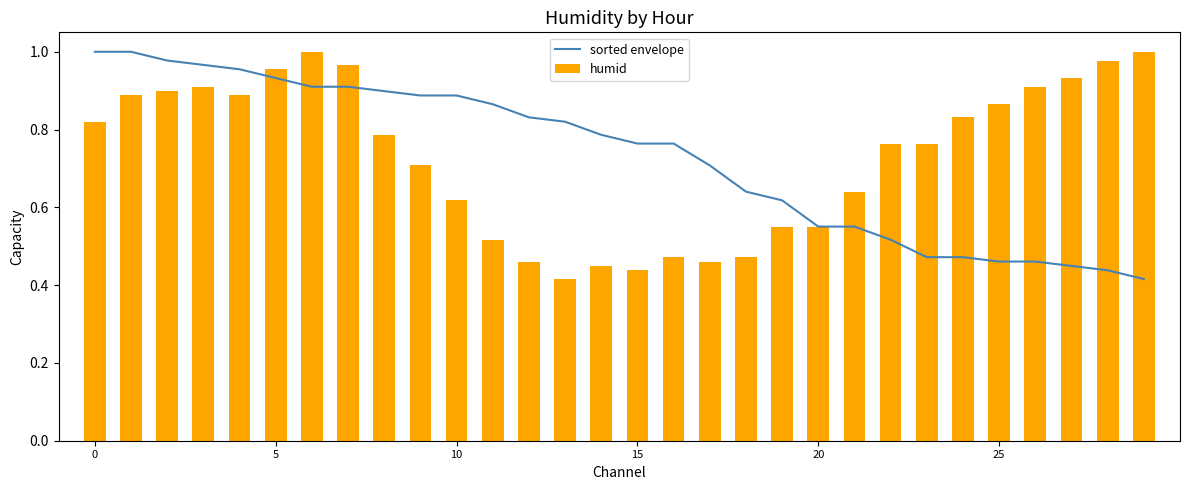

Reading right to left, list all the values displayed in this chart.

sorted envelope: 0.4	0.4	0.4	0.5	0.5	0.5	0.5	0.5	0.6	0.6	0.6	0.6	0.7	0.8	0.8	0.8	0.8	0.8	0.9	0.9	0.9	0.9	0.9	0.9	0.9	1.0	1.0	1.0	1.0	1.0
humid: 1.0	1.0	0.9	0.9	0.9	0.8	0.8	0.8	0.6	0.6	0.6	0.5	0.5	0.5	0.4	0.4	0.4	0.5	0.5	0.6	0.7	0.8	1.0	1.0	1.0	0.9	0.9	0.9	0.9	0.8